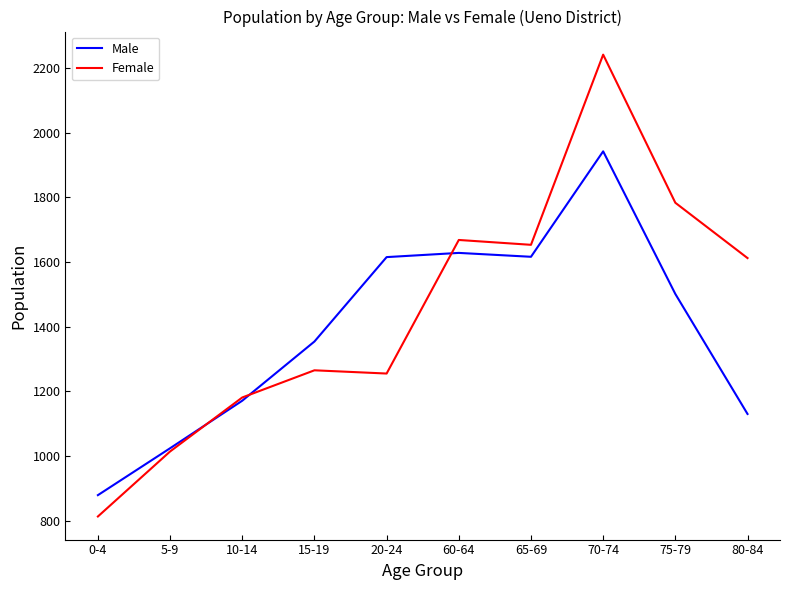

Which series ends up on top after the final intersection of Female and Male?

Female